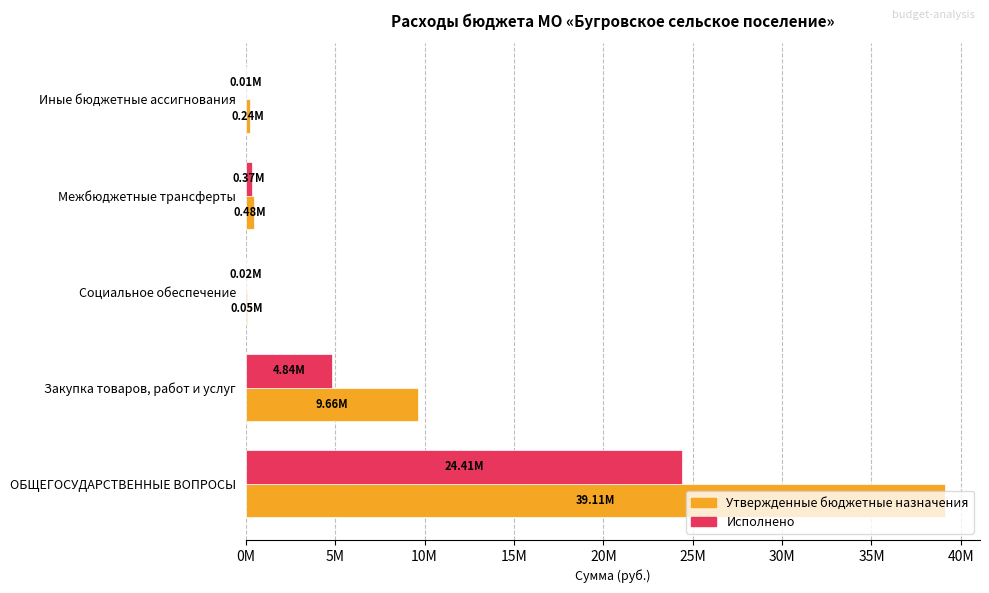

What are all the series names shown in the legend?

Утвержденные бюджетные назначения, Исполнено